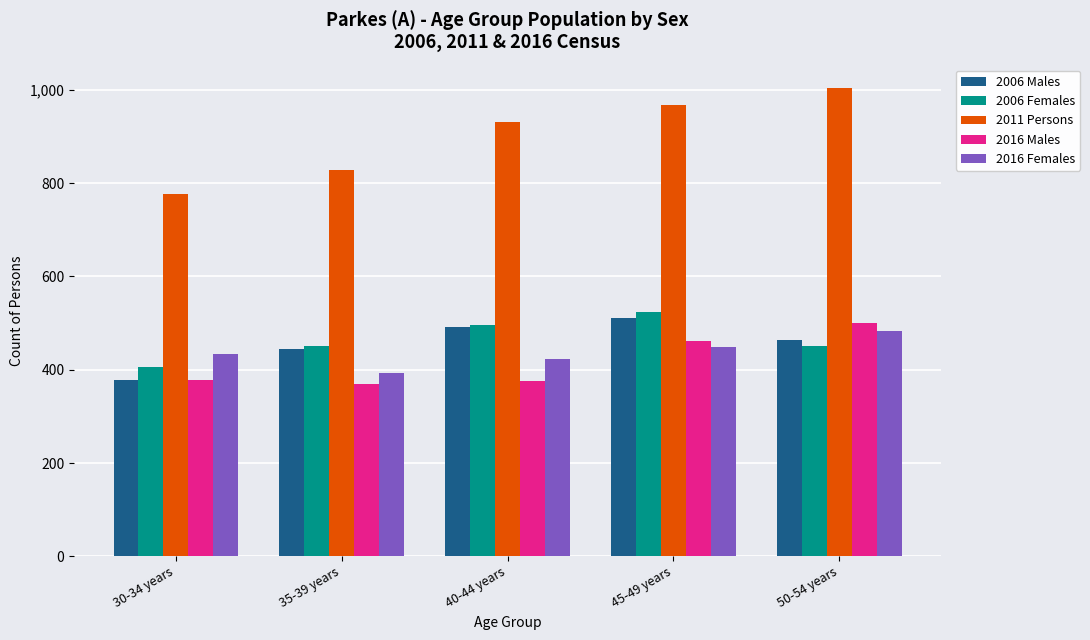

Is the value of 2016 Females at 40-44 years greater than the value of 2016 Males at 45-49 years?

No